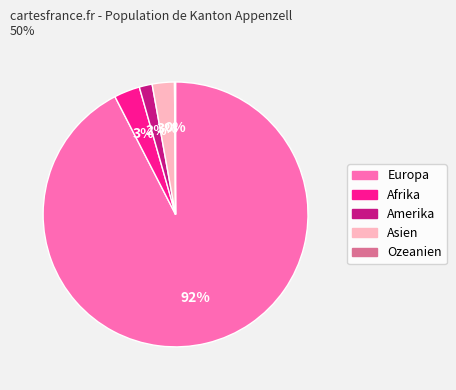

To the nearest percent, what portion does Europa represent?

92%